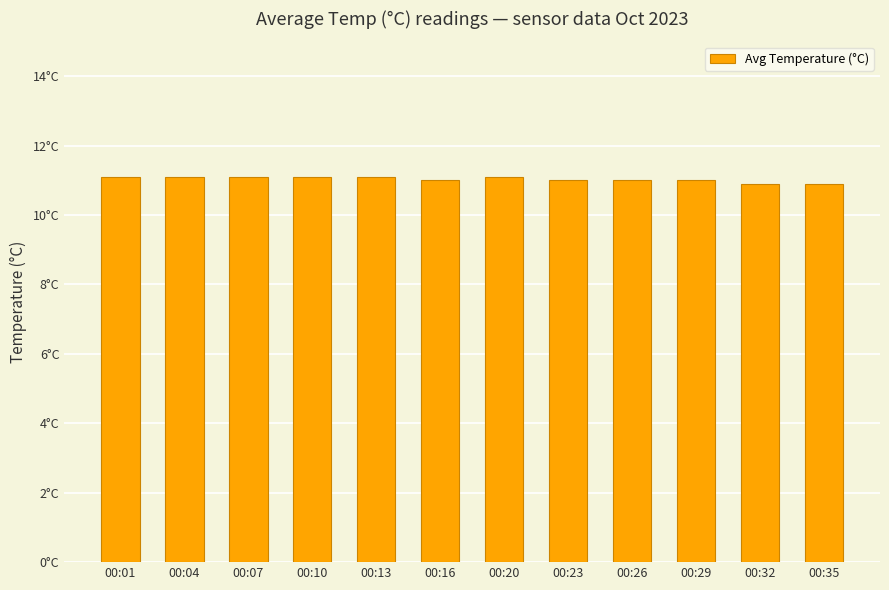

What is the approximate value at 00:16?

11.0